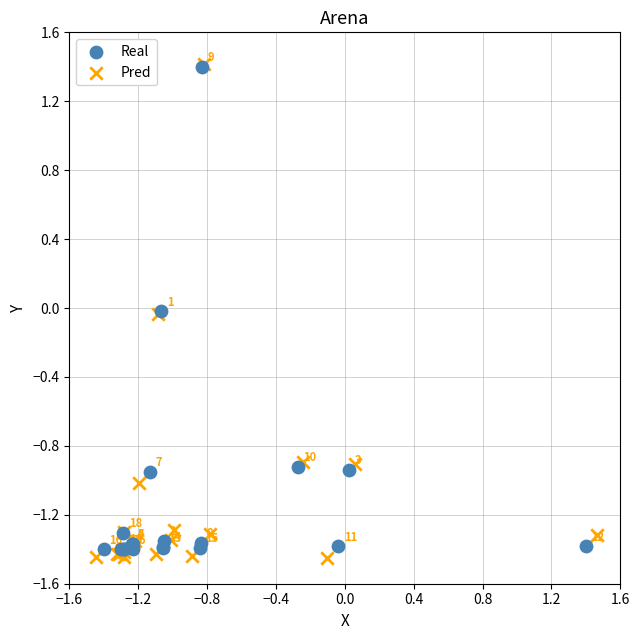

Which series has the largest Y range (max minus min)?

Pred